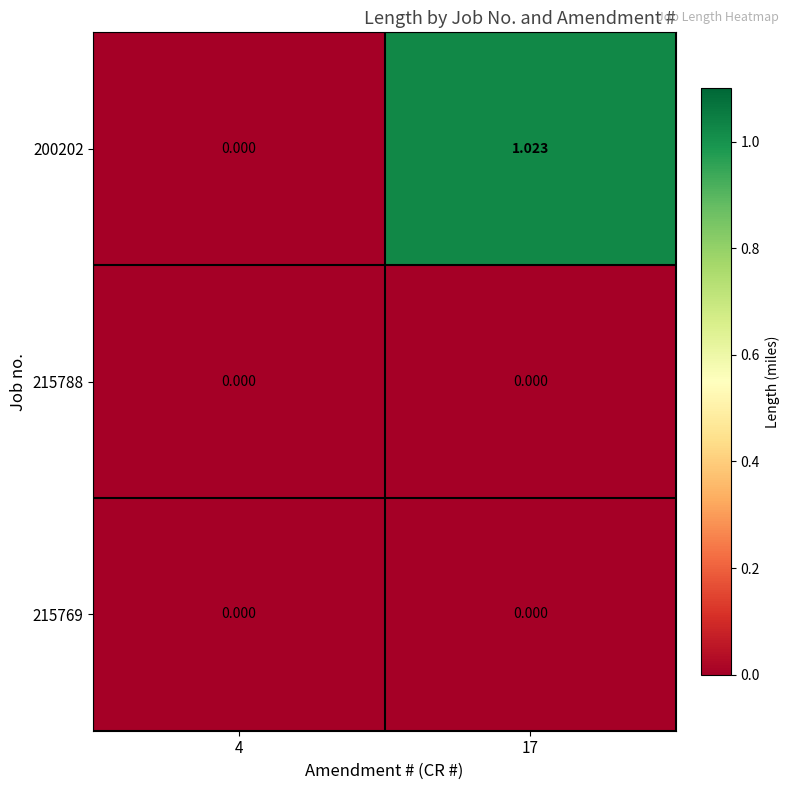

How many series are shown in this chart?

3